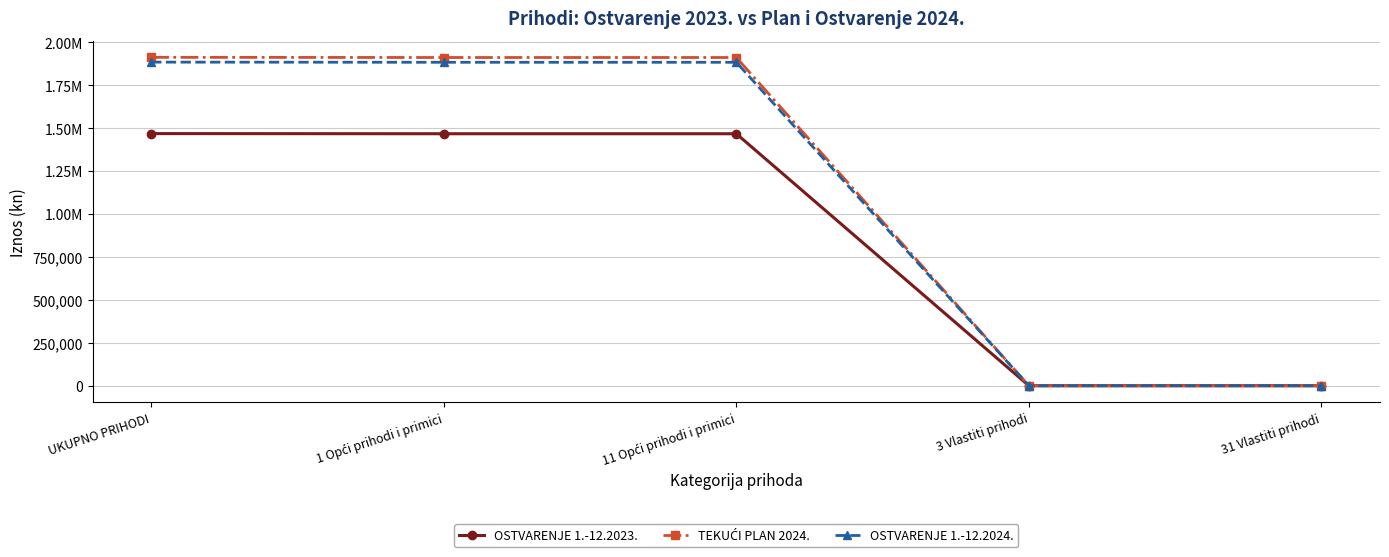

Reading left to right, list all the values displayed in this chart.

OSTVARENJE 1.-12.2023.: 1469024.4	1468095.0	1468095.0	929.3	929.3
TEKUĆI PLAN 2024.: 1913054.0	1912054.0	1912054.0	1000.0	1000.0
OSTVARENJE 1.-12.2024.: 1885143.2	1884145.2	1884145.2	998.0	998.0